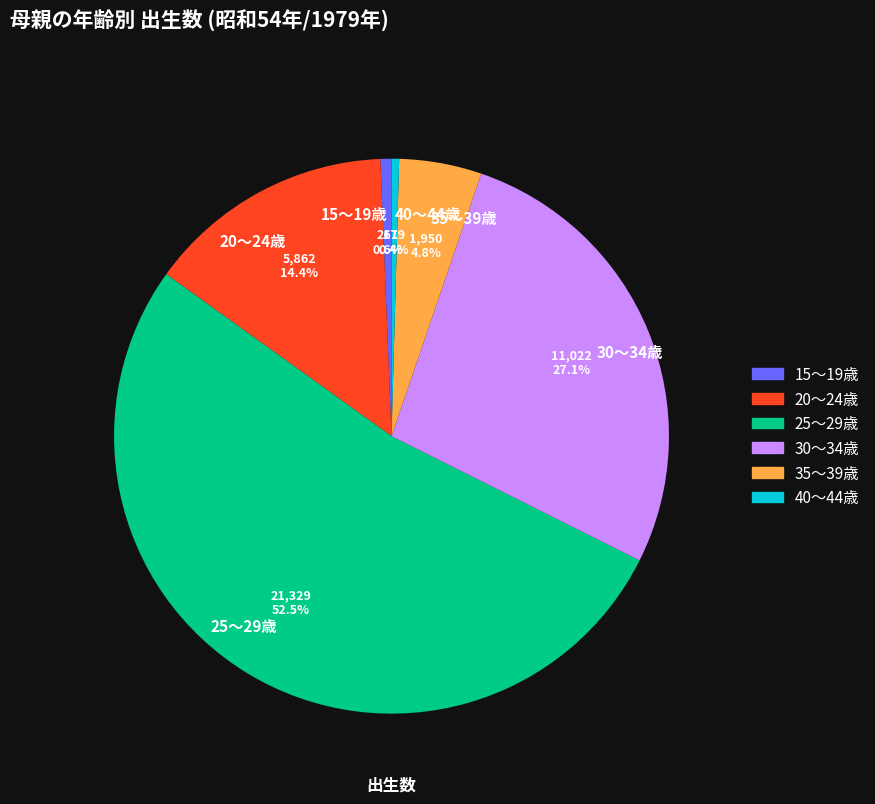

Does any single category account for the majority?

Yes